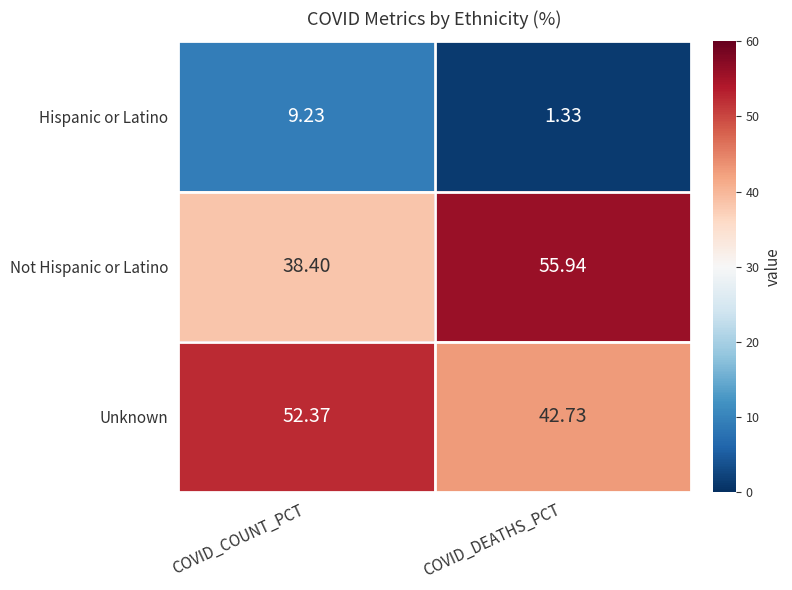

What is the greatest value displayed?

55.9